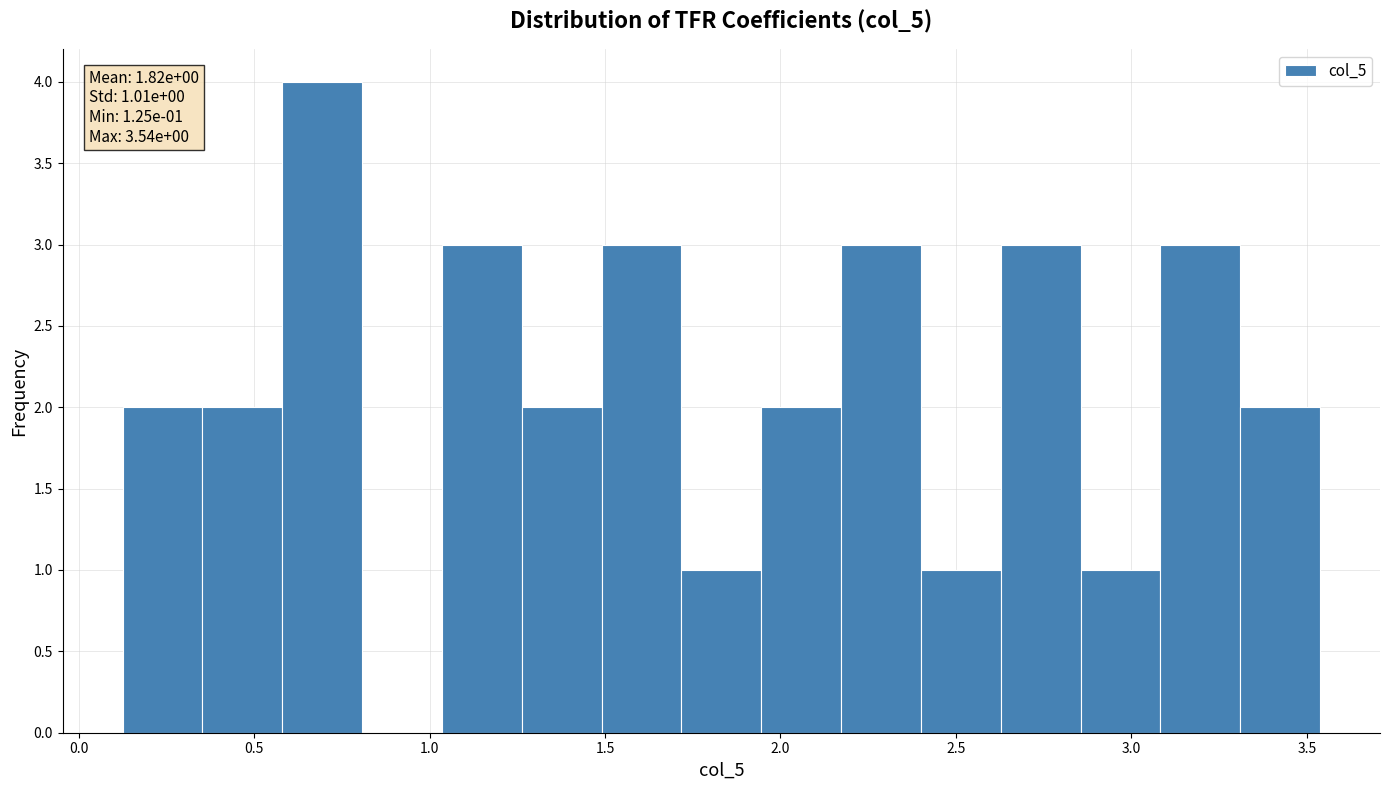

Which range on the x-axis has the tallest bar?

0.60 to 0.80